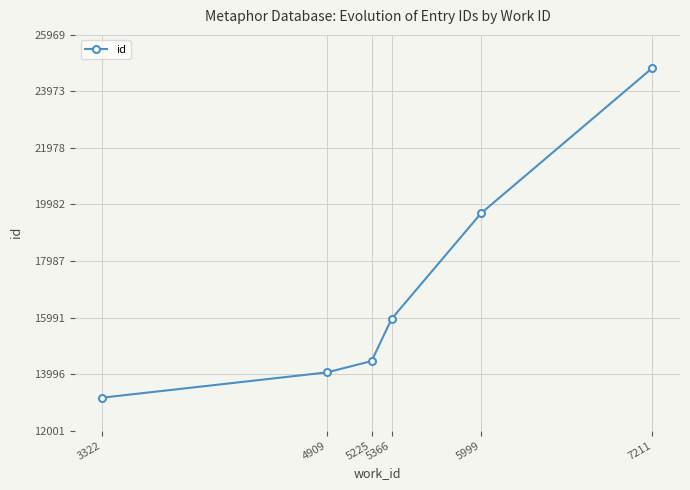

Between 5999 and 5366, which is larger?

5999